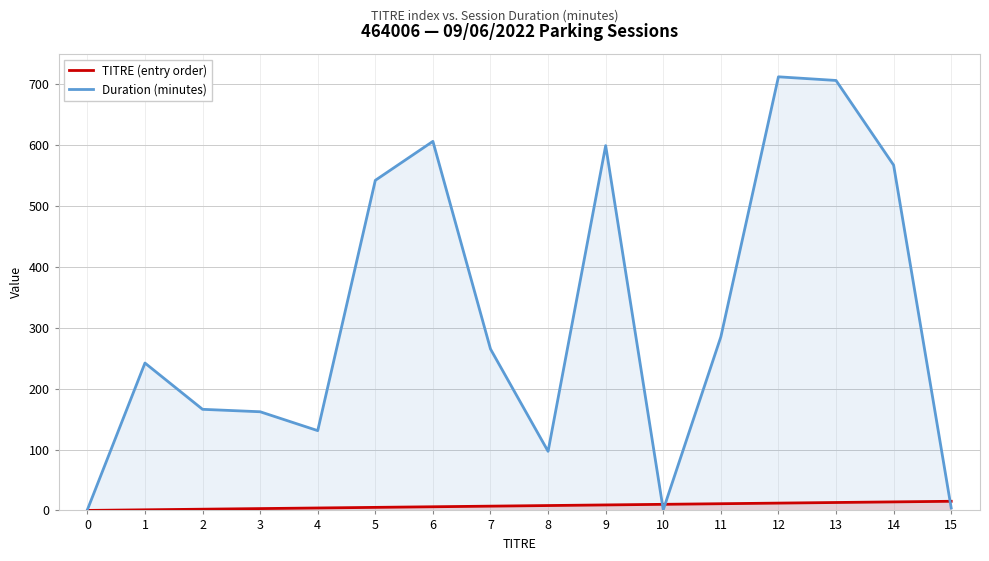

Does the chart display data point markers on the line(s)?

No